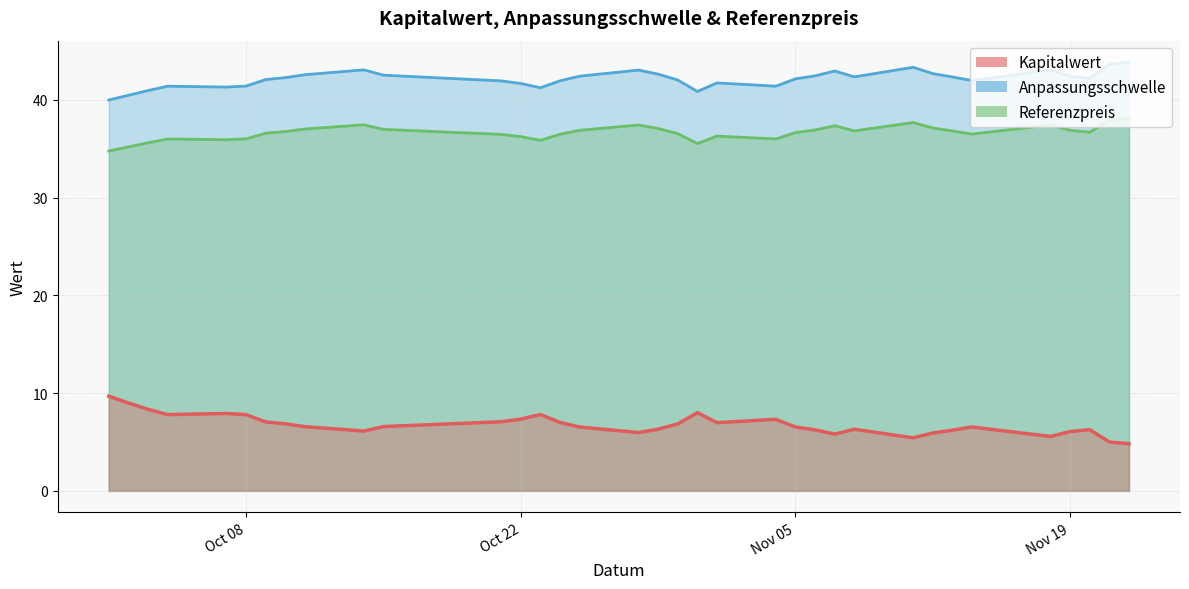

What is the value of the Anpassungsschwelle point at the 35th from the left?

43.6